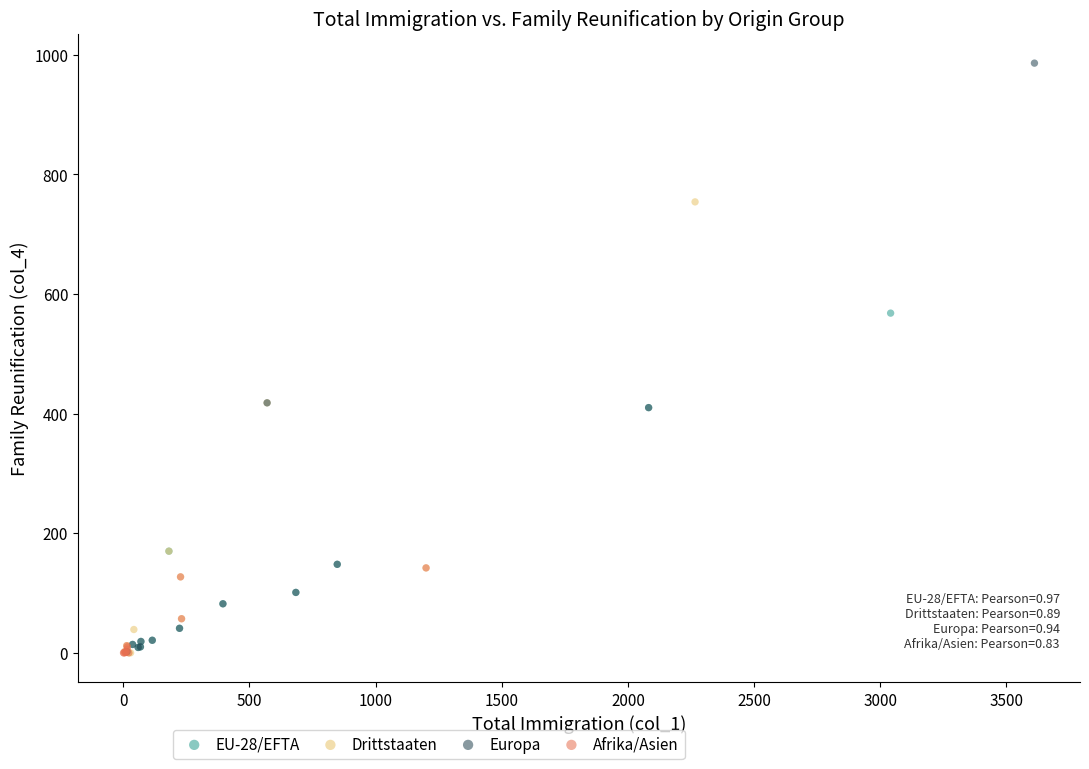

Which series reaches the maximum Y coordinate?

Europa